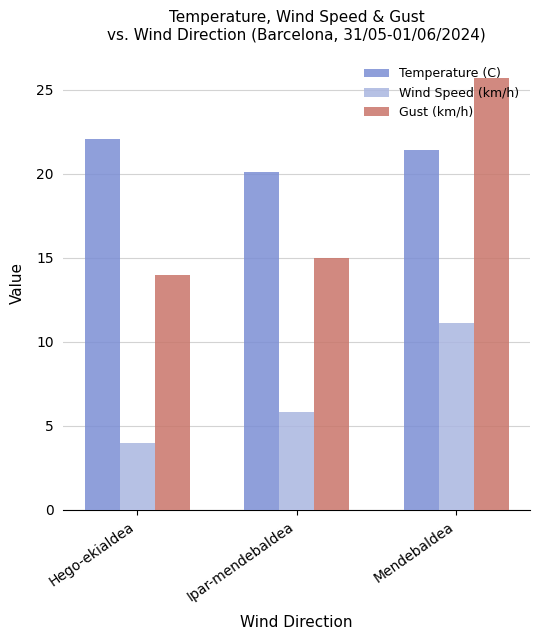

Reading left to right, what are all the values shown in this chart?

Temperature (C): Hego-ekialdea=22.1	Ipar-mendebaldea=20.1	Mendebaldea=21.4
Wind Speed (km/h): Hego-ekialdea=4.0	Ipar-mendebaldea=5.9	Mendebaldea=11.1
Gust (km/h): Hego-ekialdea=14.0	Ipar-mendebaldea=15.0	Mendebaldea=25.7